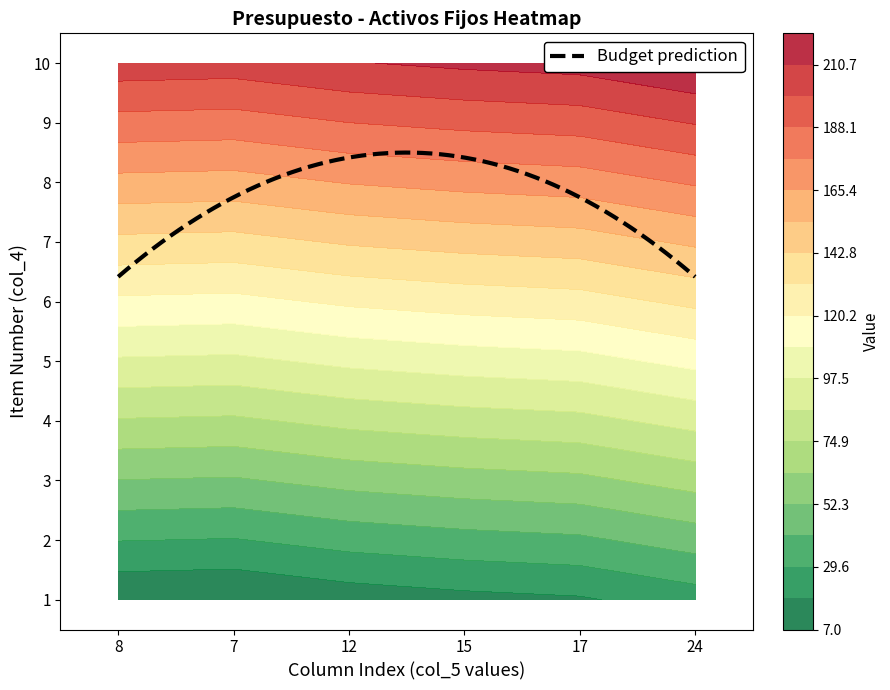

At 3, list the series in order from largest to smallest.

10, 9, 8, 7, 6, 5, 4, 3, 2, 1